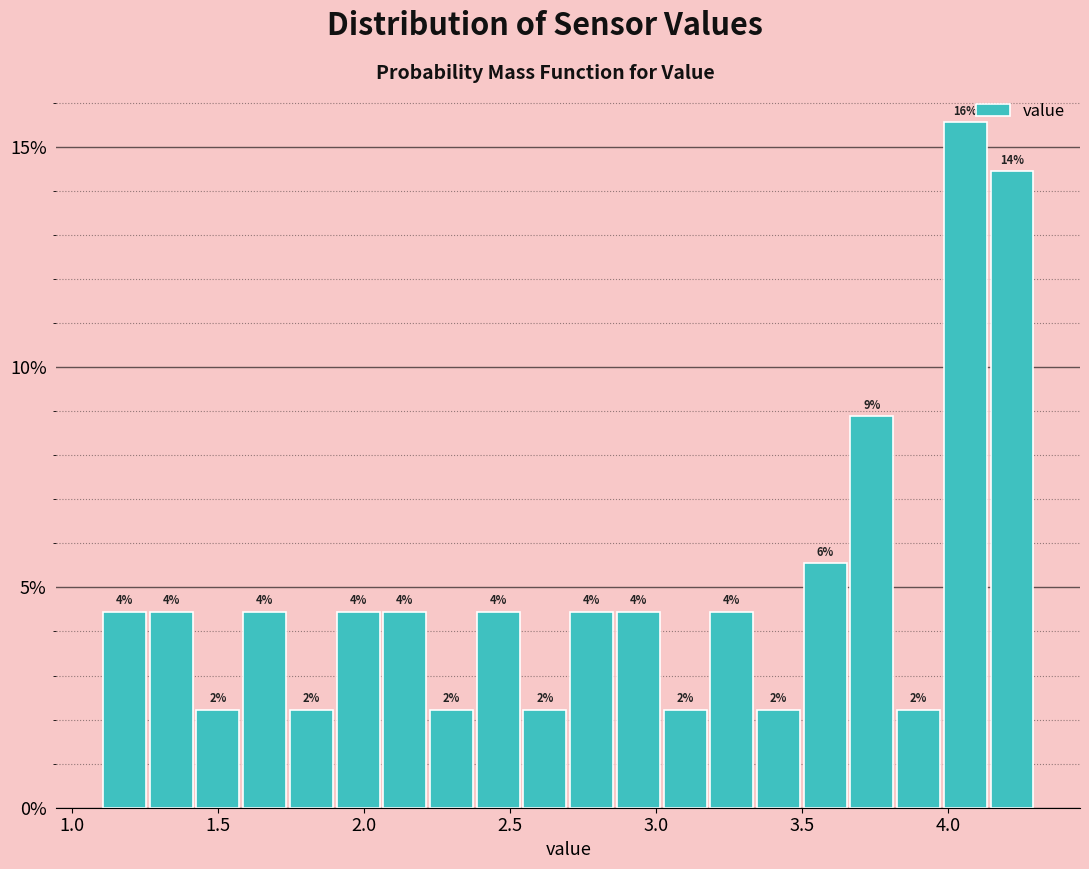

Read against the x-axis, roughly where is the centre of the tallest bar?

4.05